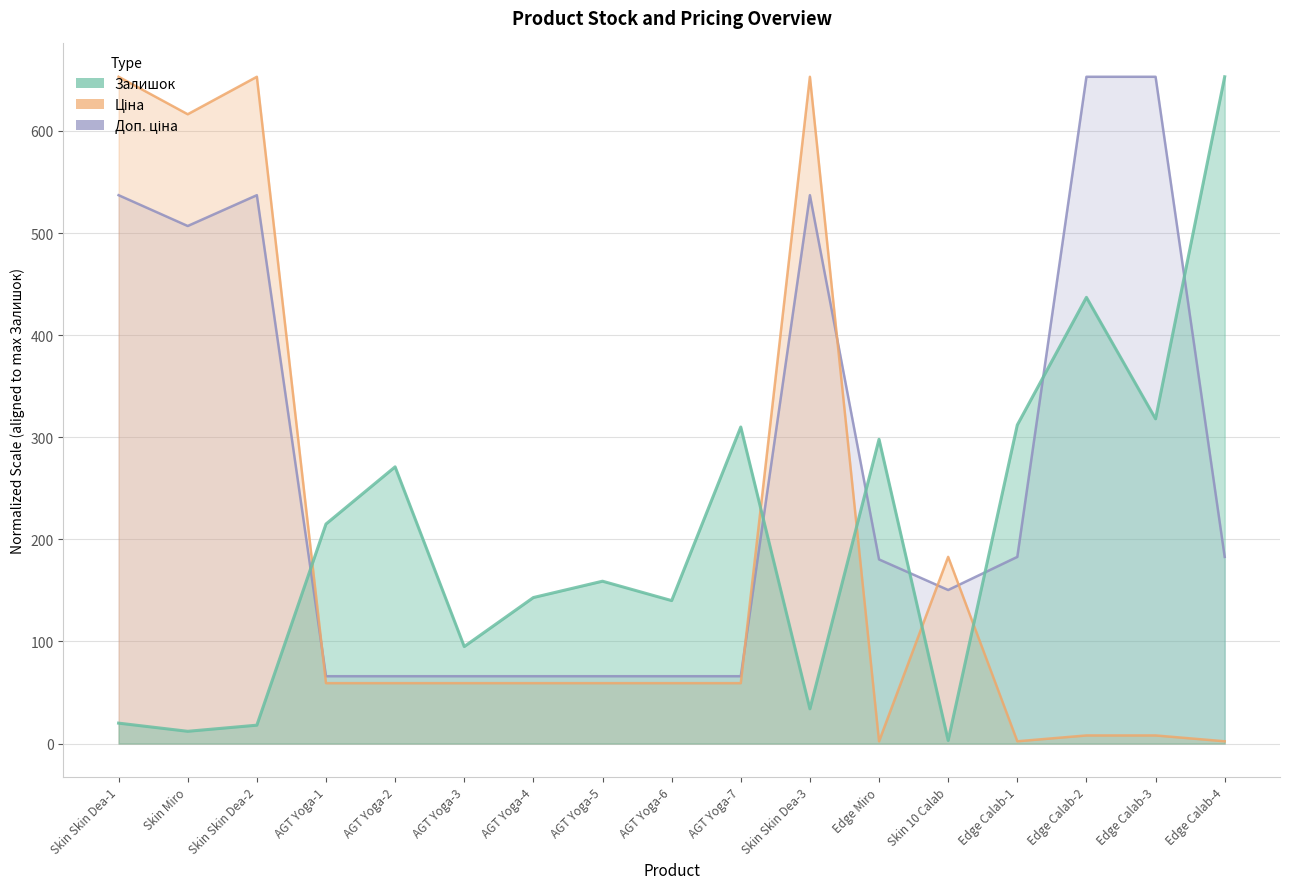

What is the spread (max minus min) of values at Skin Skin Dea-2?

635.0